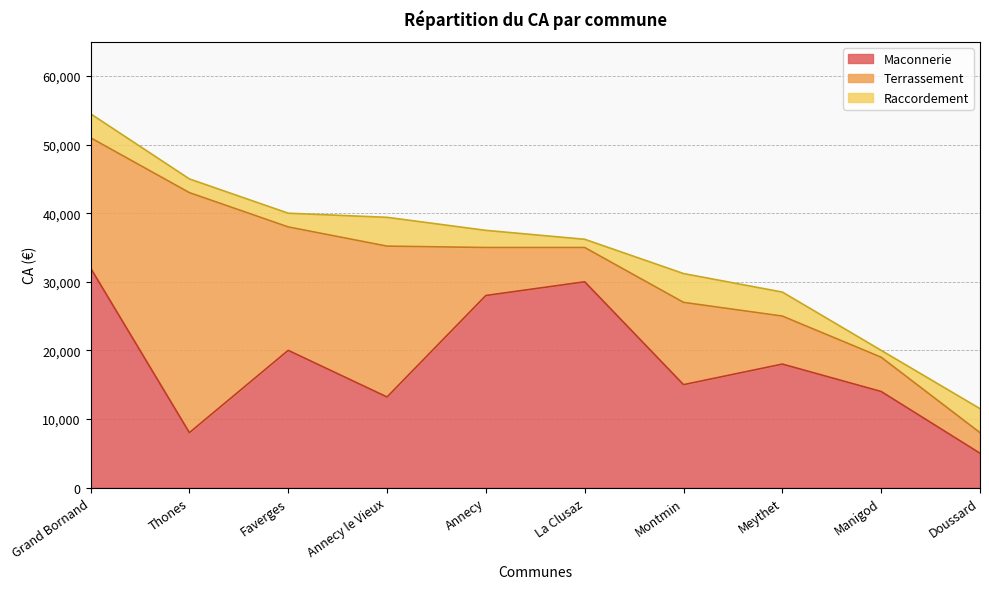

Which series has the largest range (max minus min)?

Terrassement